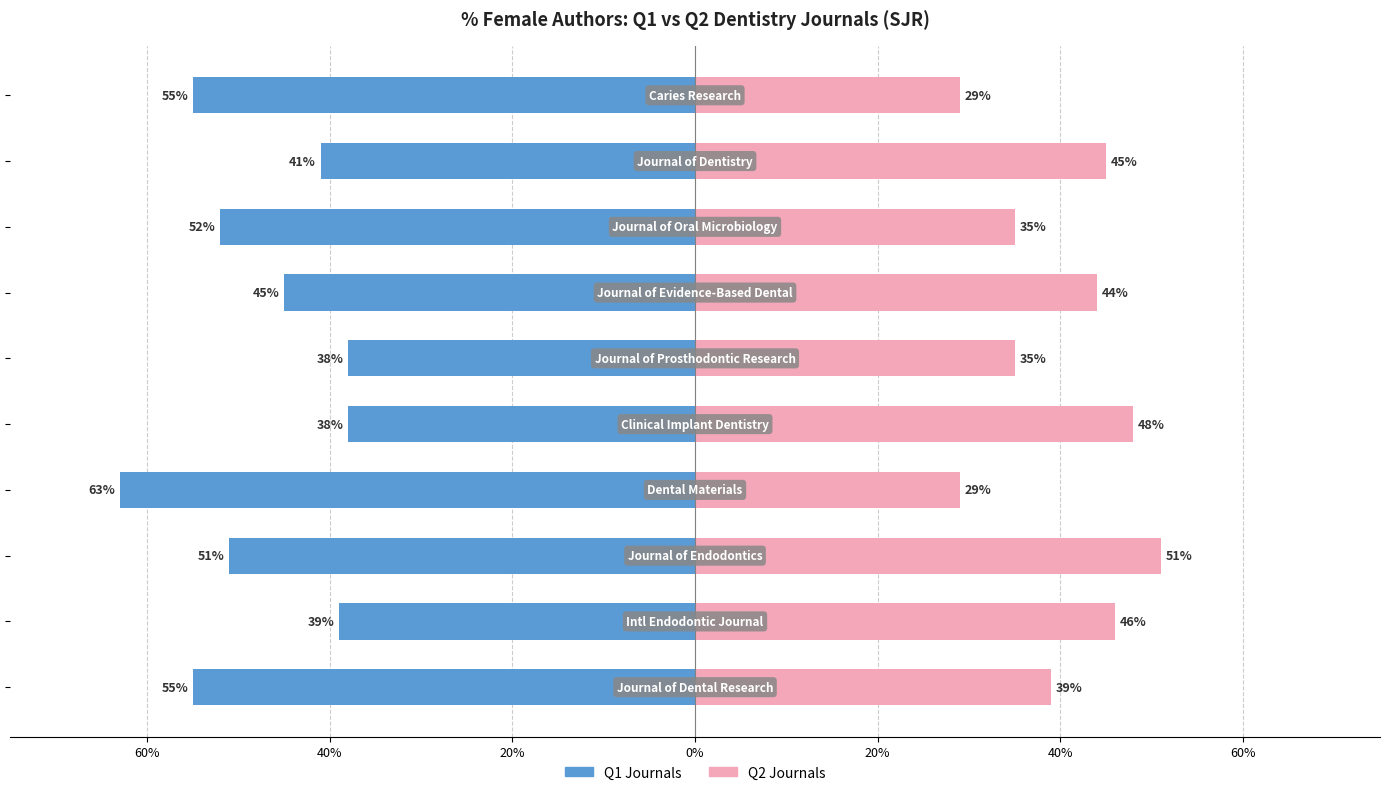

What are all the series names shown in the legend?

Q1, Q2